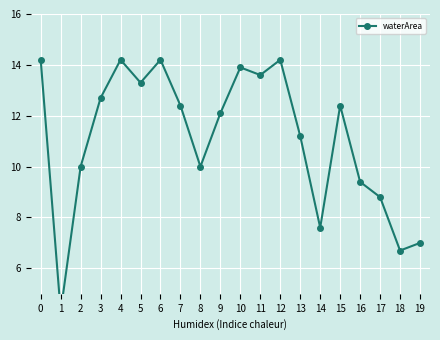

How many data points are above 12?

11